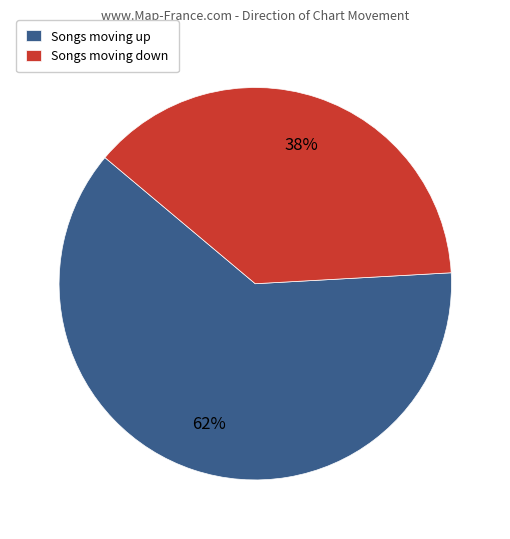

Approximately how many times larger is the value at Songs moving down compared to Songs moving up?

0.6